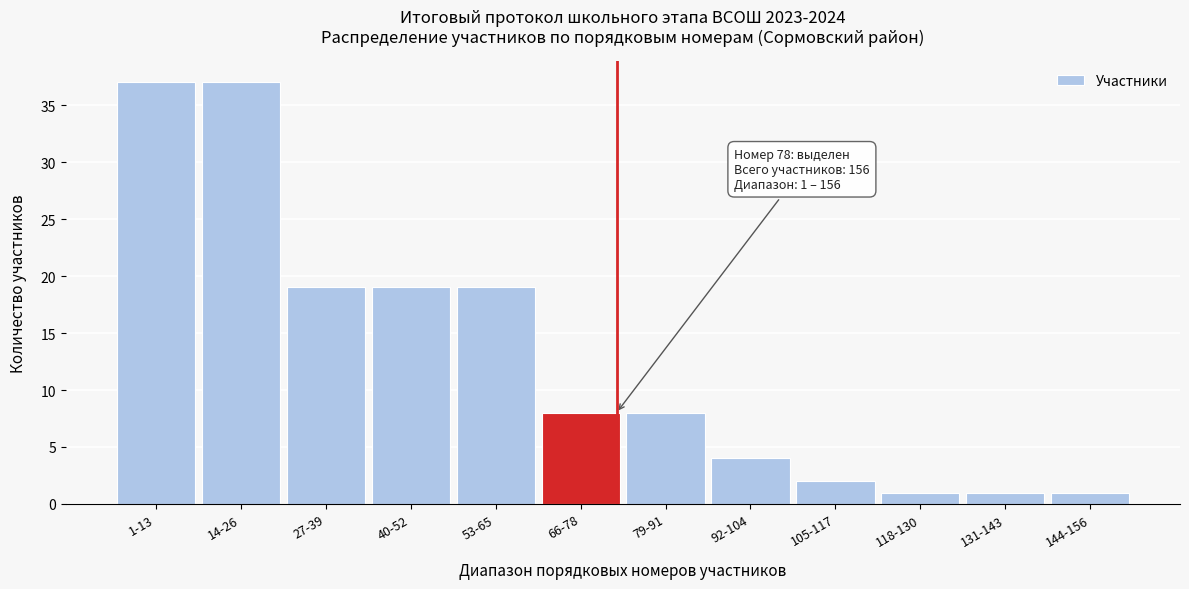

Reading right to left, what are all the values shown in this chart?

144-156=1	131-143=1	118-130=1	105-117=2	92-104=4	79-91=8	66-78=8	53-65=19	40-52=19	27-39=19	14-26=37	1-13=37